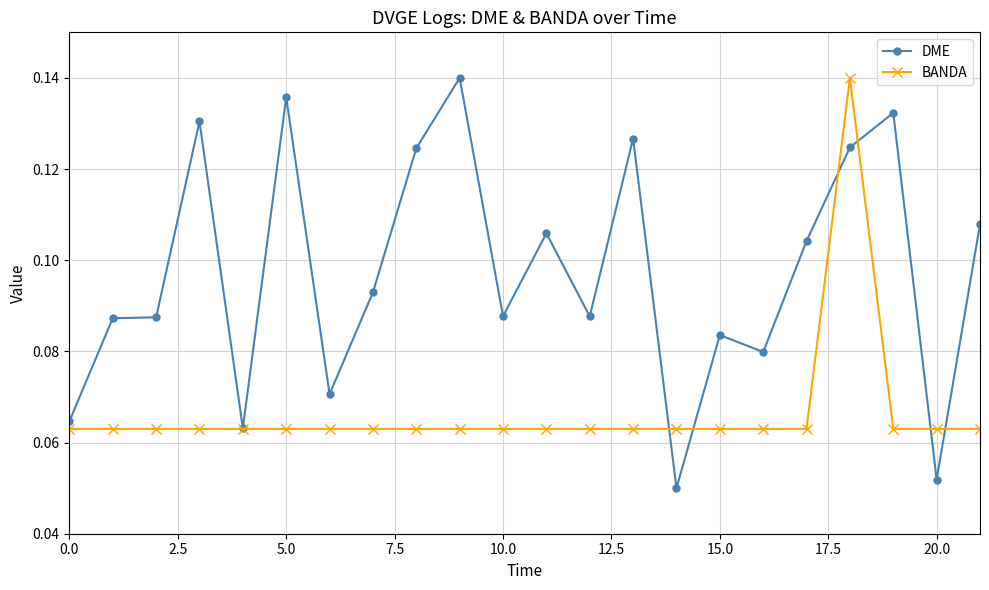

What are all the series names shown in the legend?

DME, BANDA